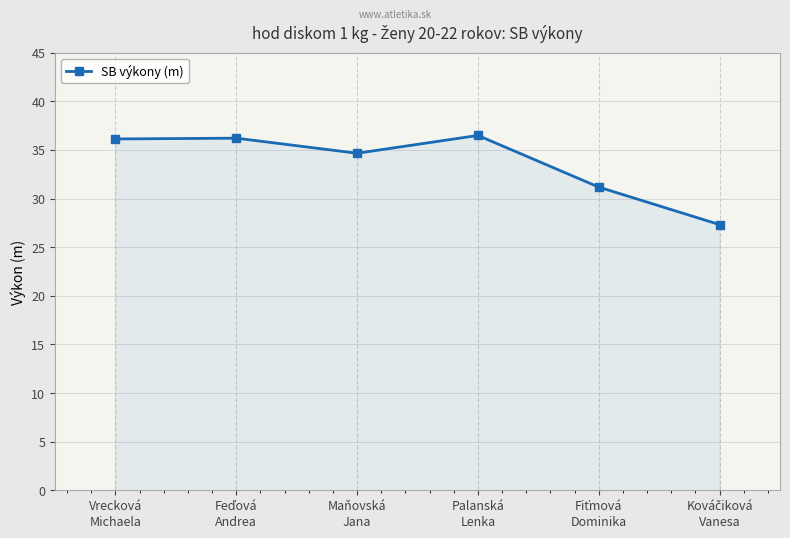

How many interior local valleys (lower than both neighbors) does the data have?

1